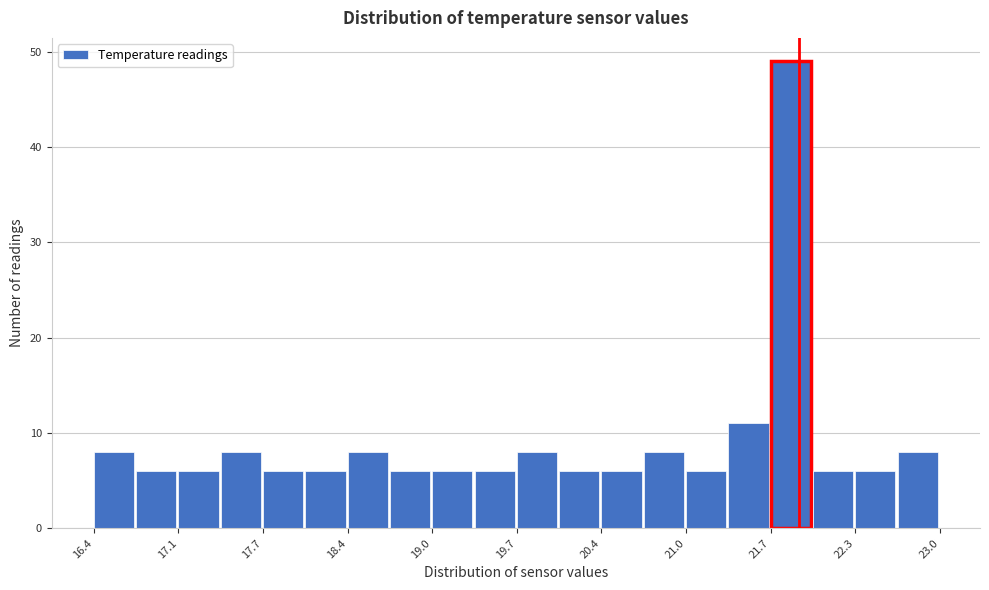

Read against the x-axis, roughly where is the centre of the tallest bar?

21.8